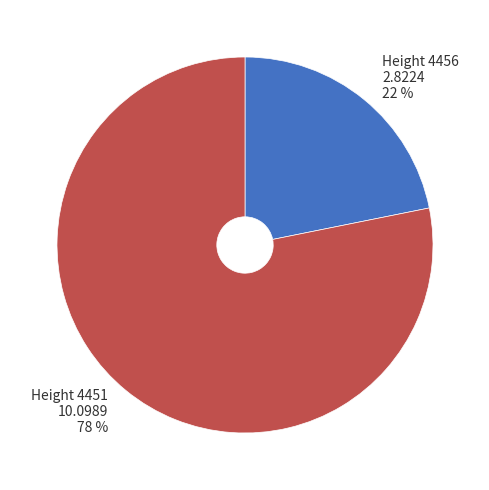

Which category has the smallest portion of the pie?

Height 4456 2.8224 22 %